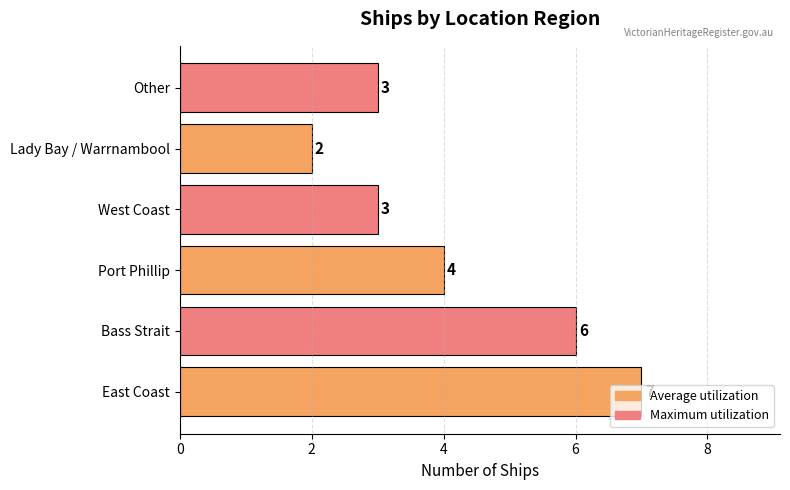

What is the average value?

4